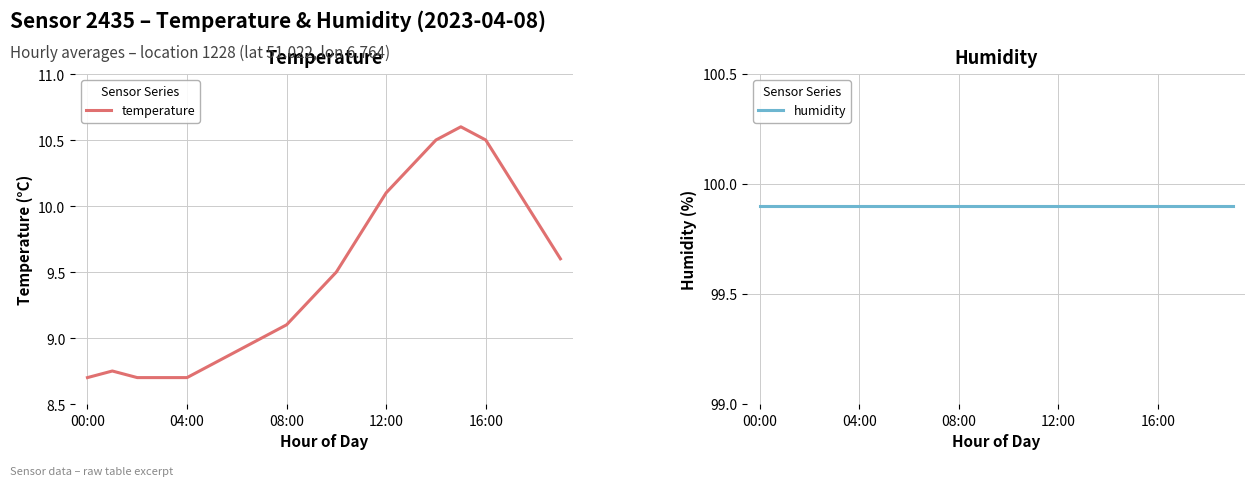

What is the smallest value displayed?

8.7